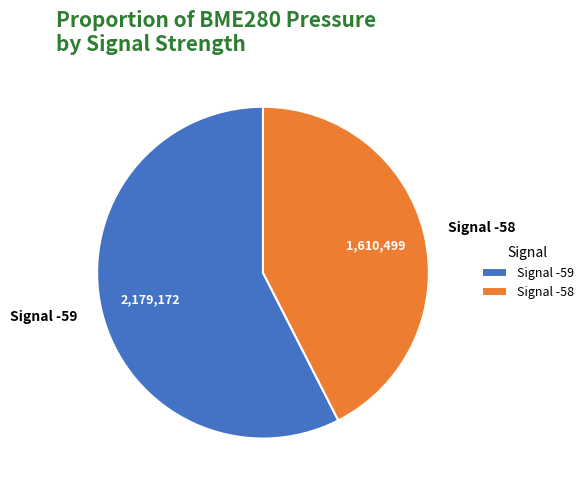

How many segments does this pie chart have?

2